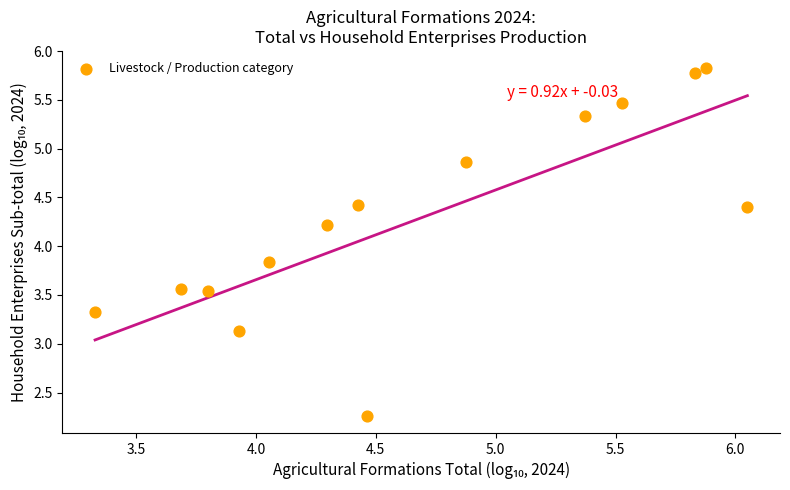

What Y value in the scatter plot is closest to 4?

3.8